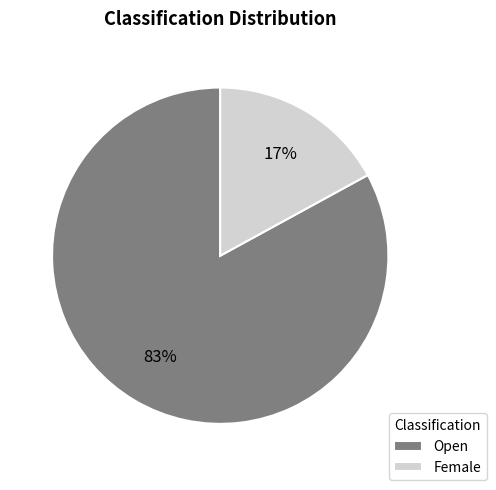

How many slices are in this pie chart?

2